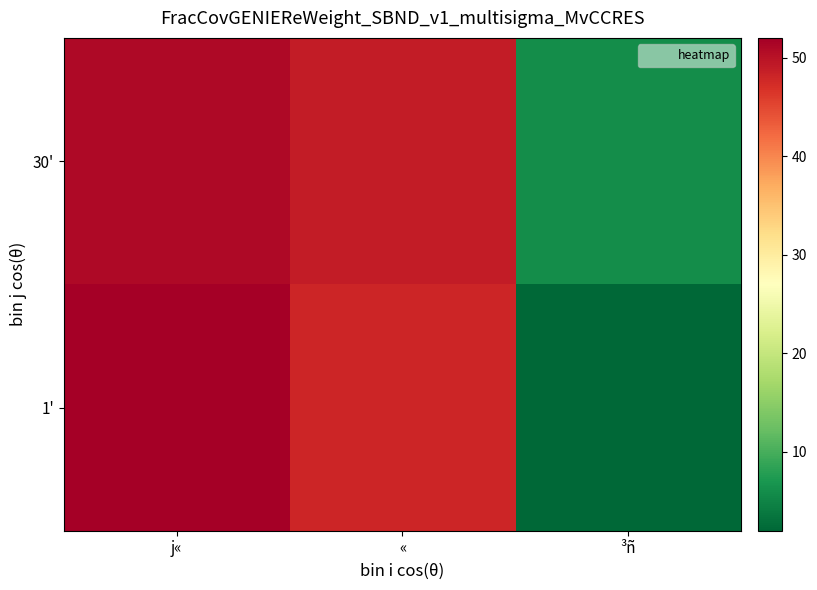

What is the smallest value displayed?

2